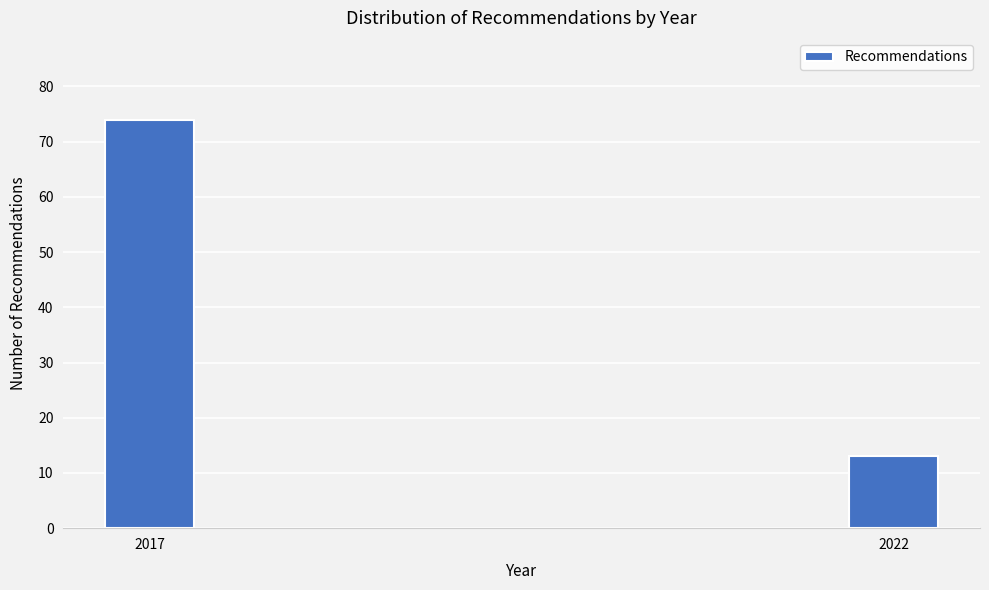

Reading left to right, extract all data points from this chart.

74	13